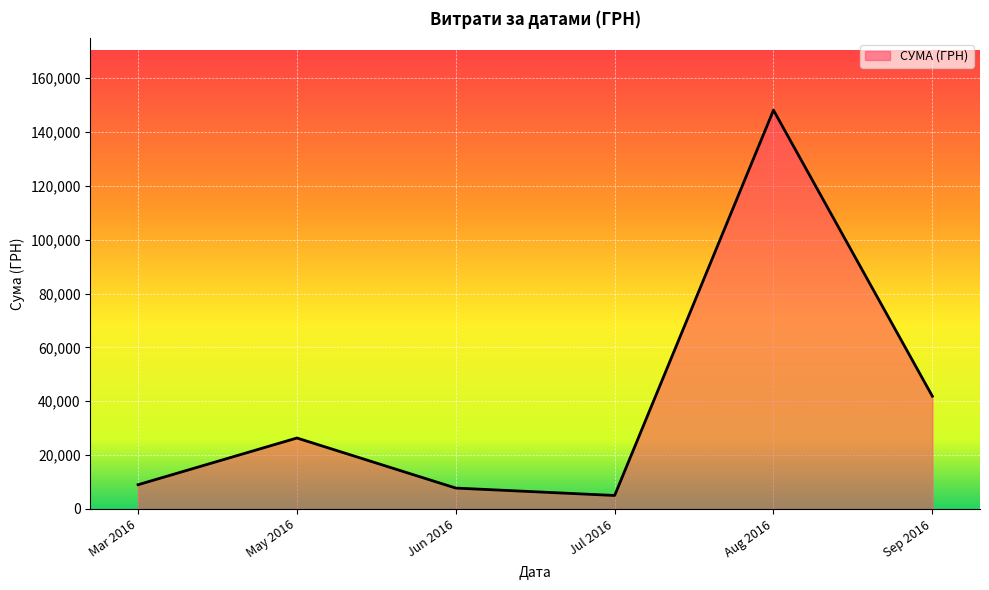

Count the number of categories in the chart.

6